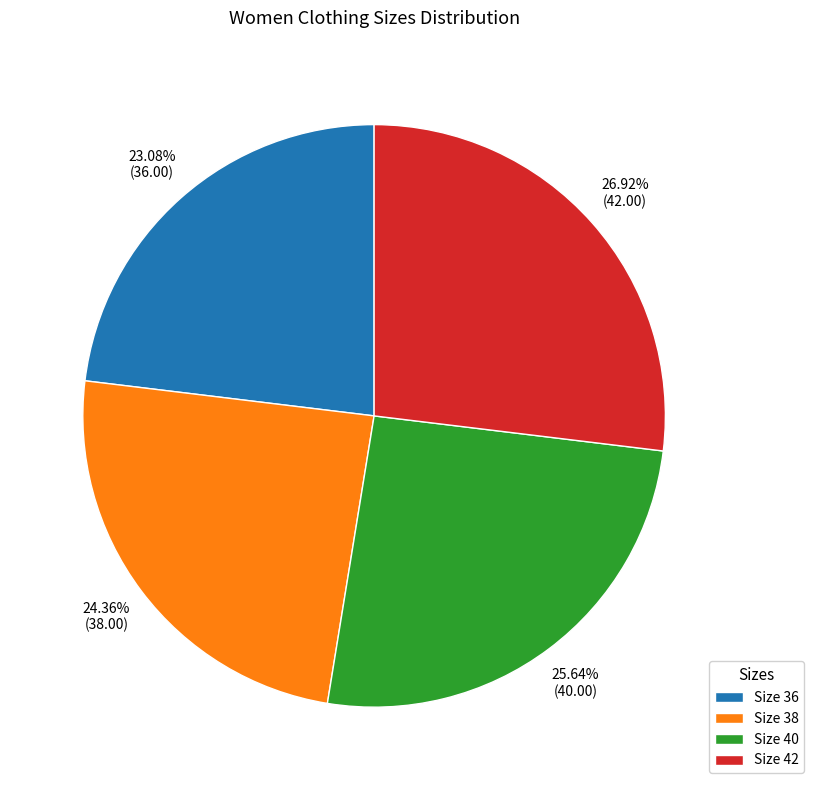

Approximately how many times larger is the value at Size 40 compared to Size 42?

1.0